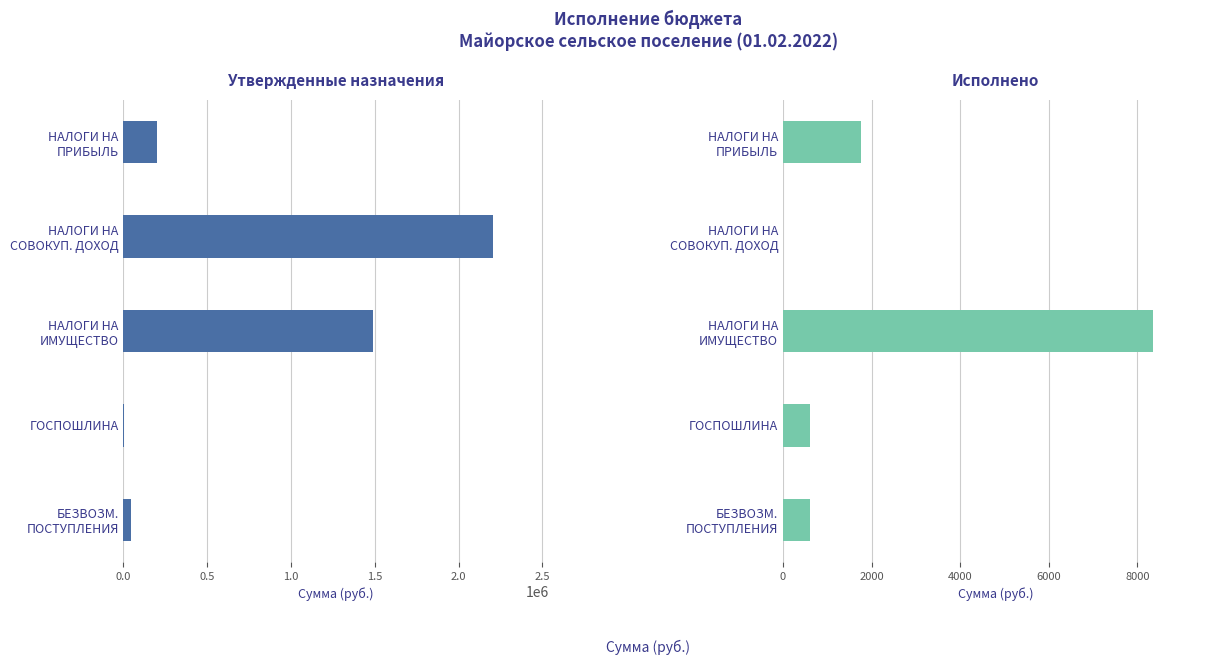

Rank the series at 1.0 from lowest to highest value.

Исполнено, Утвержденные назначения